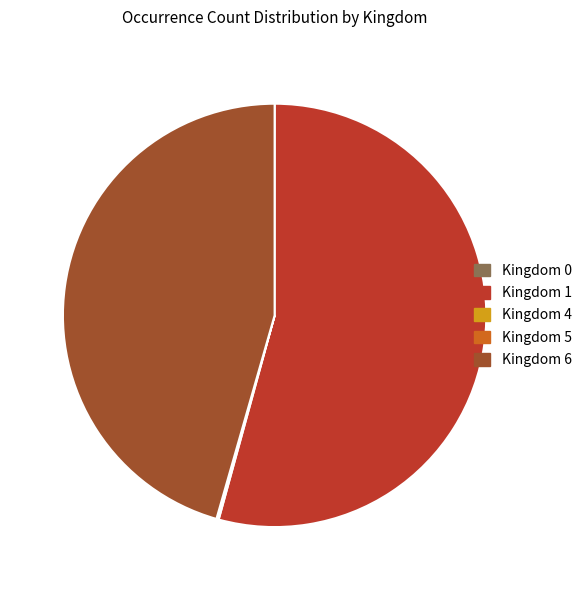

Which category accounts for the majority?

Kingdom 1